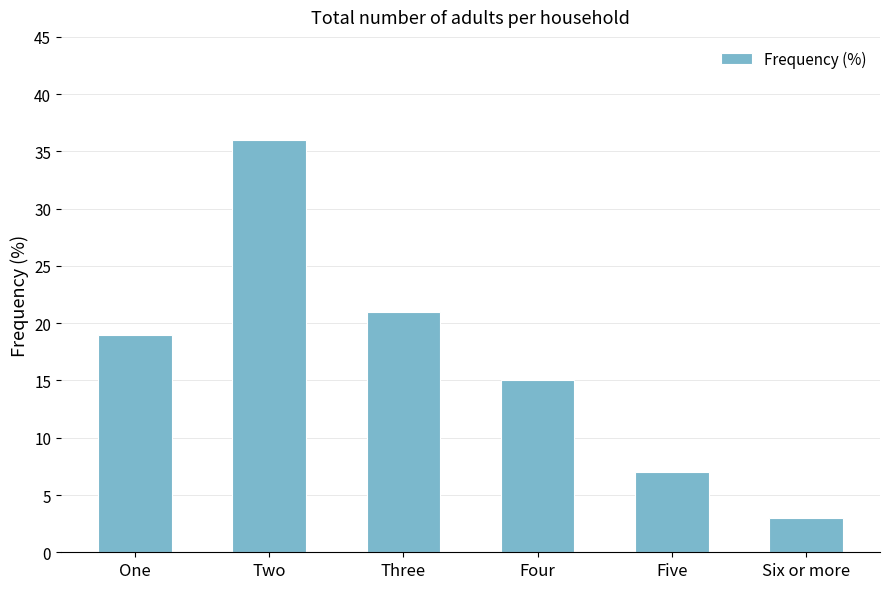

List the labels in order of value, smallest first.

Six or more, Five, Four, One, Three, Two